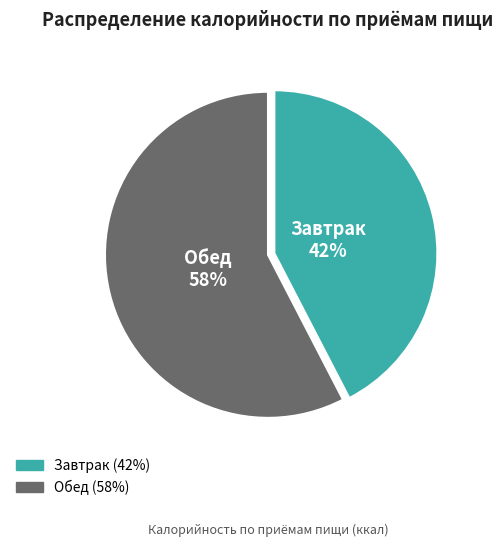

To the nearest percent, what is the average slice percentage?

50%